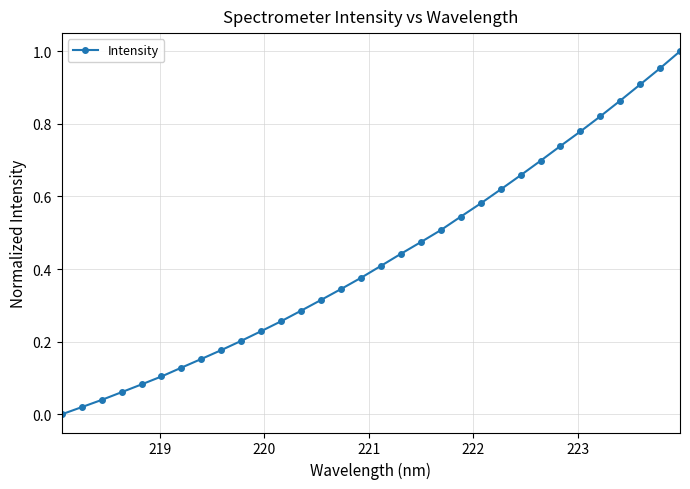

True or false: the data has more than 1 interior local peaks.

False